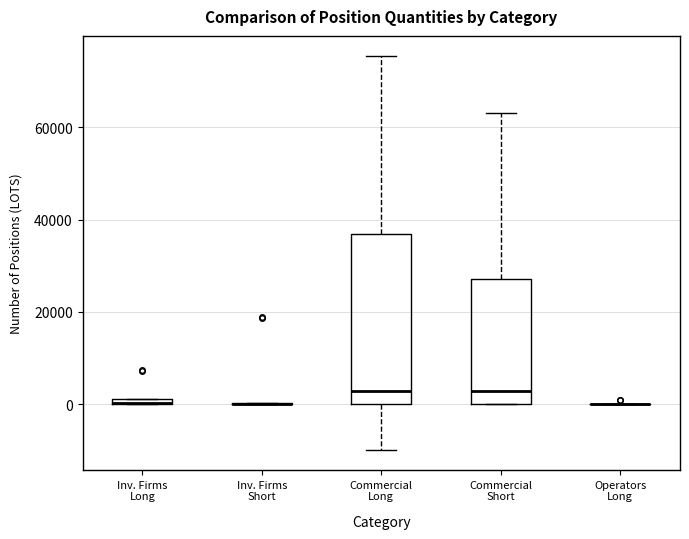

Which box is the tallest, from its lower edge to its upper edge?

Commercial Long